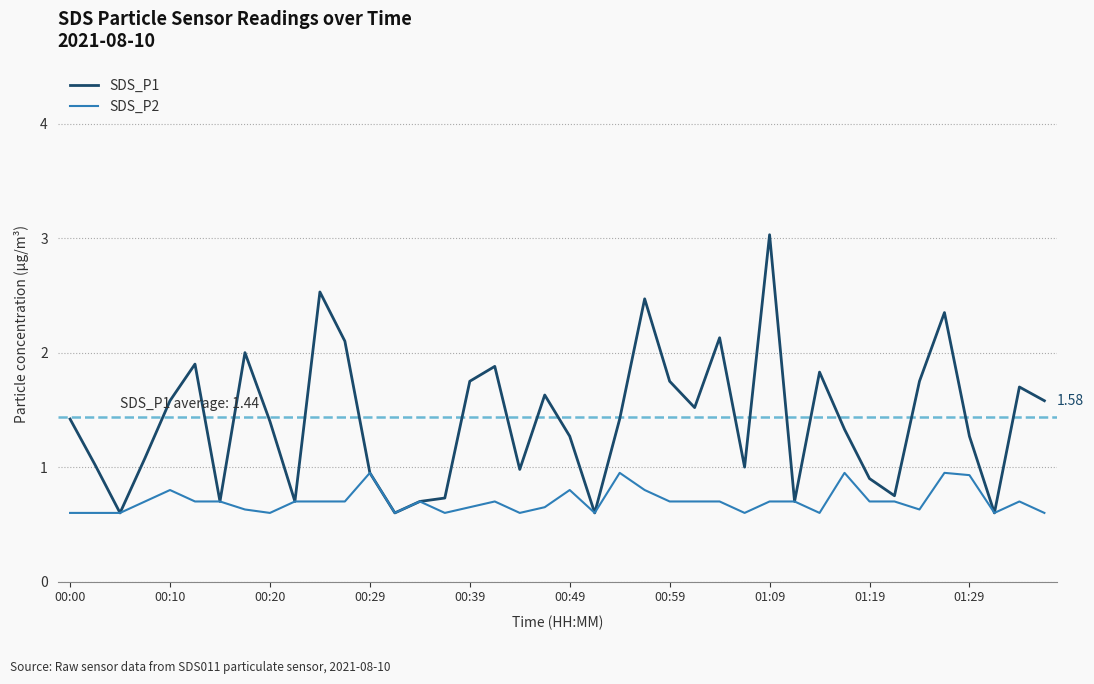

Rank the series by their average value, from highest to lowest.

SDS_P1, SDS_P2